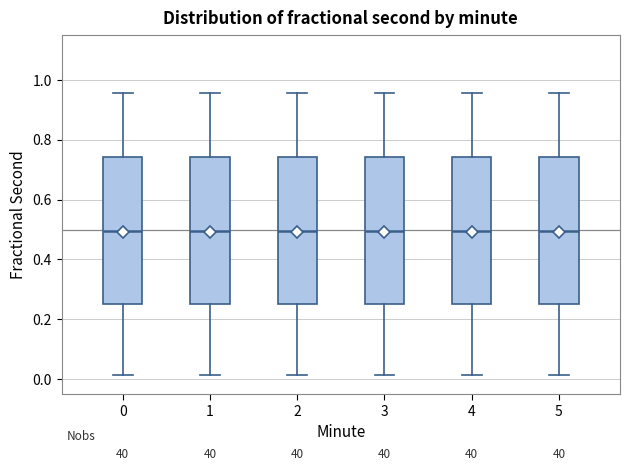

Reading left to right, transcribe this box plot: for each box, give where its median line is, the range the box spans, and where its two whiskers end, as read against the y-axis. The values are not printed on the chart, so give them approximately, as read against the axis.

0: median 0.50, box 0.26 to 0.74, whiskers 0.02 to 0.96
1: median 0.50, box 0.26 to 0.74, whiskers 0.02 to 0.96
2: median 0.50, box 0.26 to 0.74, whiskers 0.02 to 0.96
3: median 0.50, box 0.26 to 0.74, whiskers 0.02 to 0.96
4: median 0.50, box 0.26 to 0.74, whiskers 0.02 to 0.96
5: median 0.50, box 0.26 to 0.74, whiskers 0.02 to 0.96